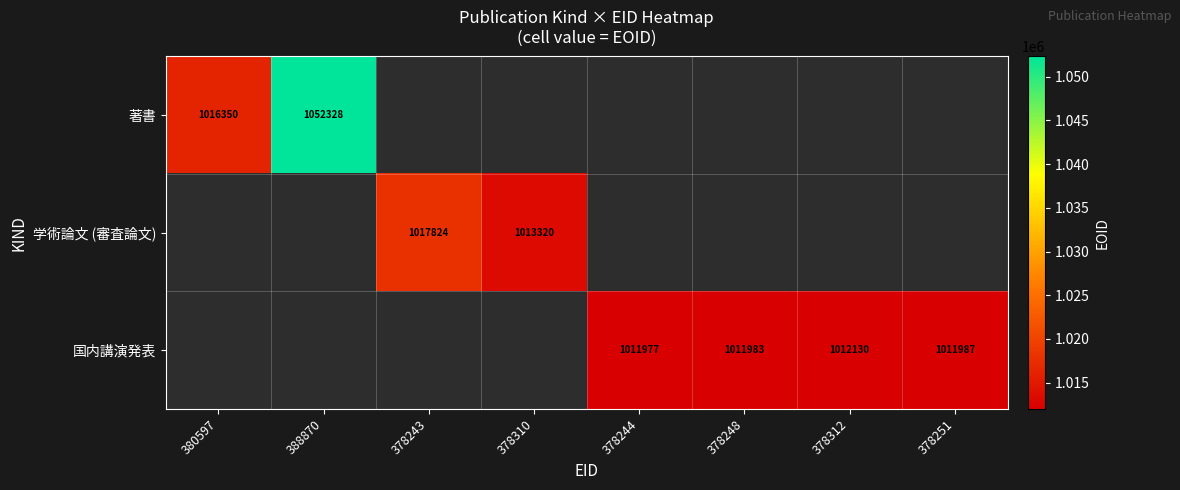

At how many categories does at least one series exceed 1044859?

1